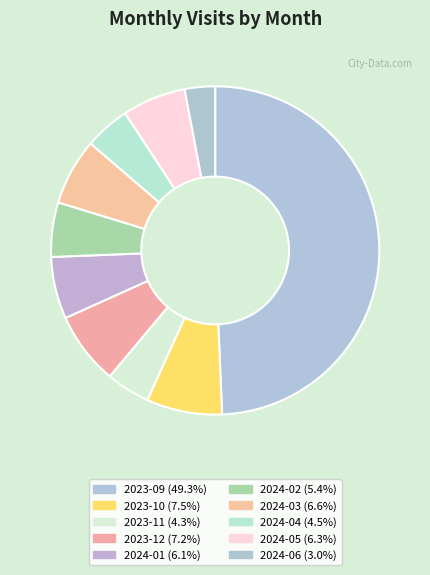

True or false: 2024-03 accounts for 1% of the total.

False